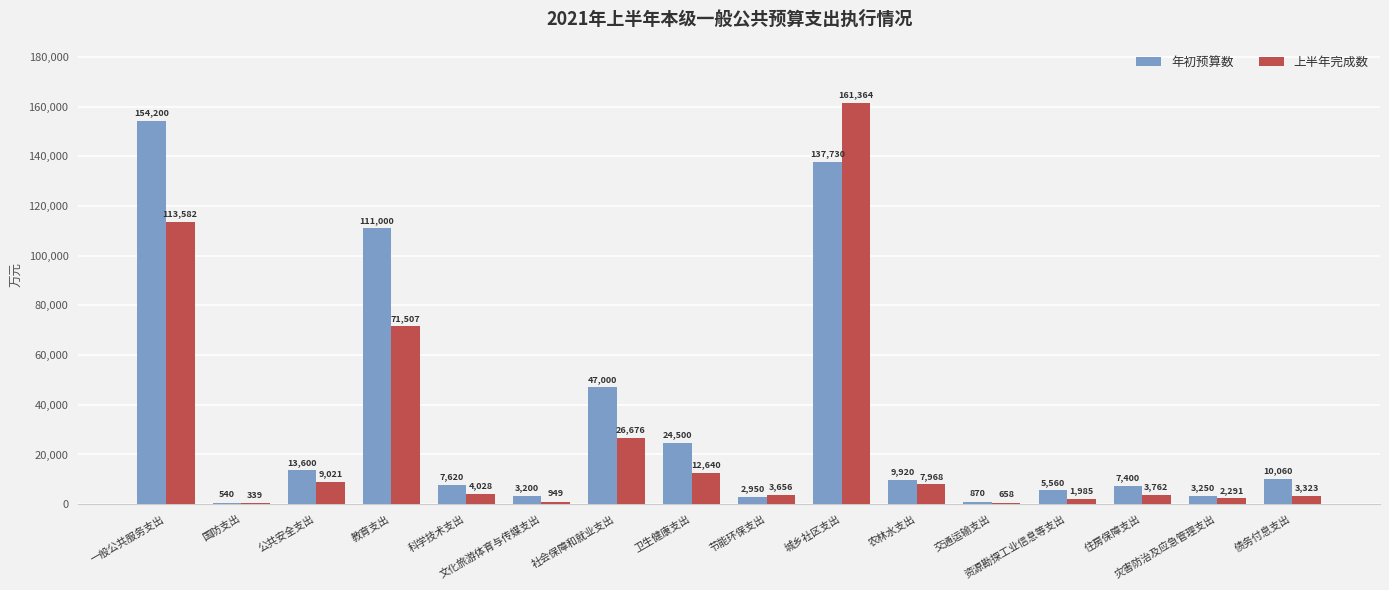

How many distinct data groups are displayed?

2